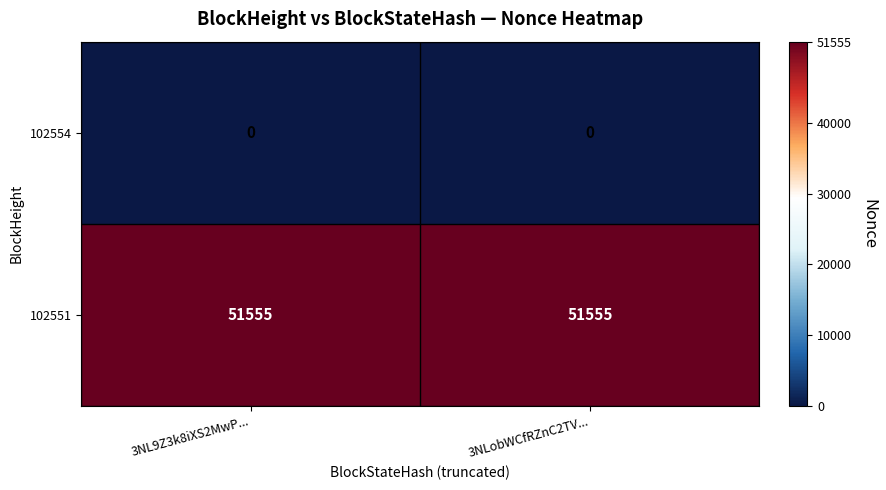

True or false: 102551 has a value of 51555 at 3NL9Z3k8iXS2MwP....

True